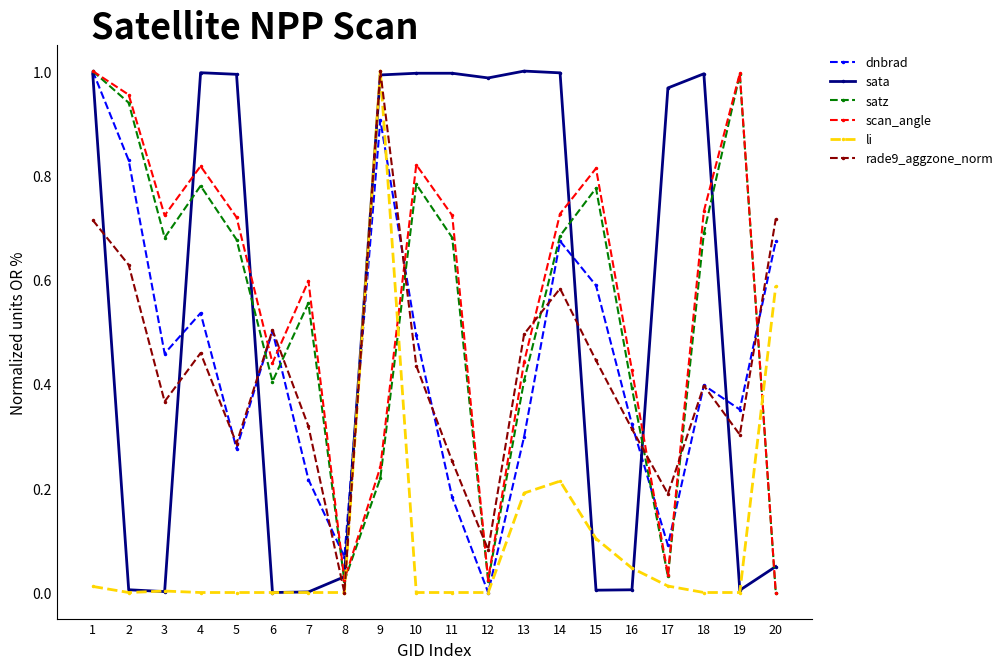

How many lines are shown in the chart?

6